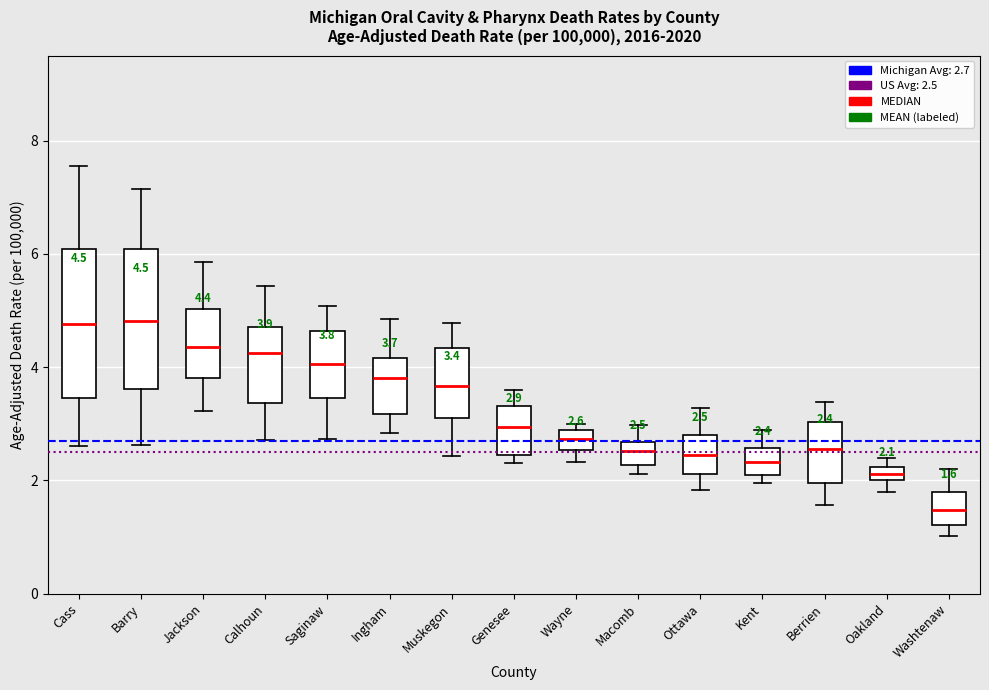

Which box has the lowest median line?

Washtenaw